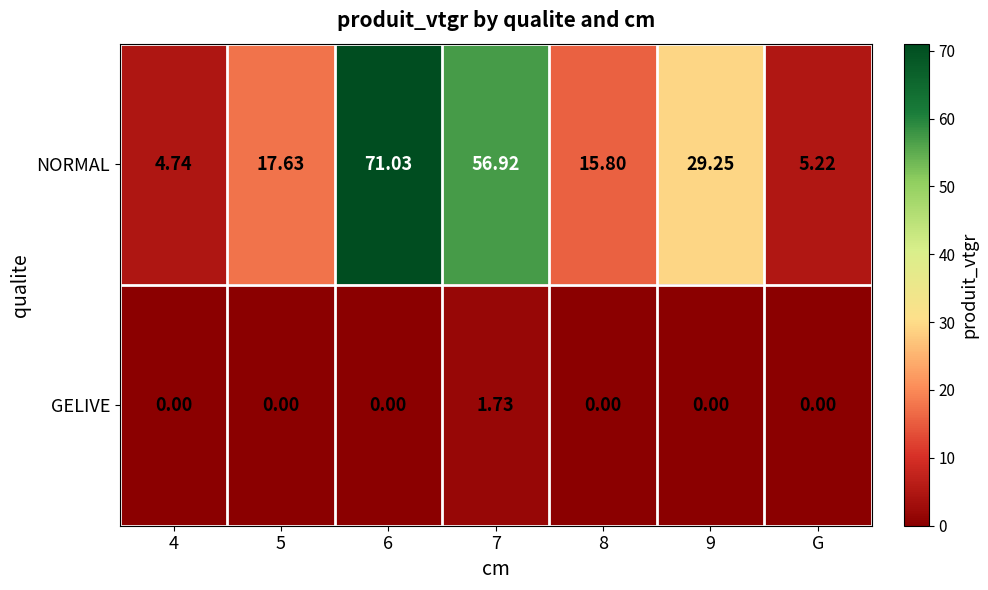

Is the value of NORMAL at 7 greater than the value of GELIVE at 7?

Yes